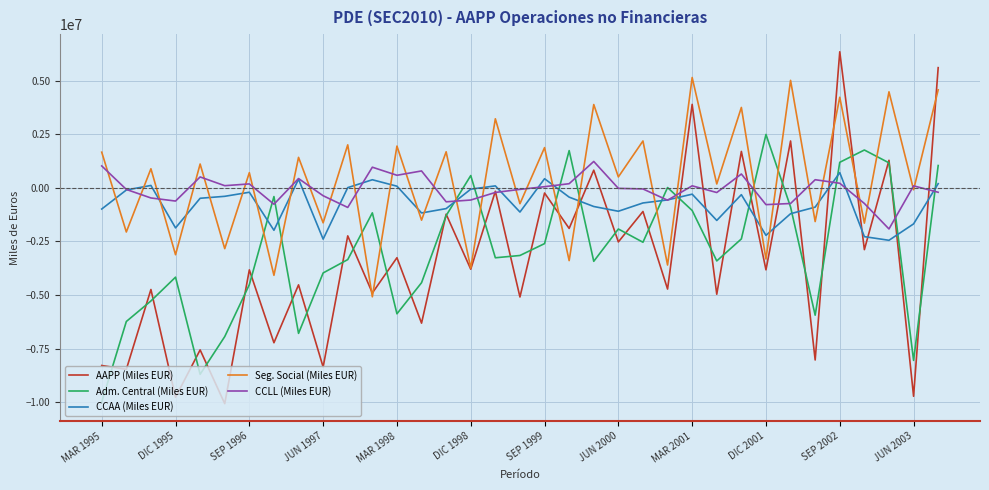

True or false: CCAA (Miles EUR) and Seg. Social (Miles EUR) intersect in this chart.

True